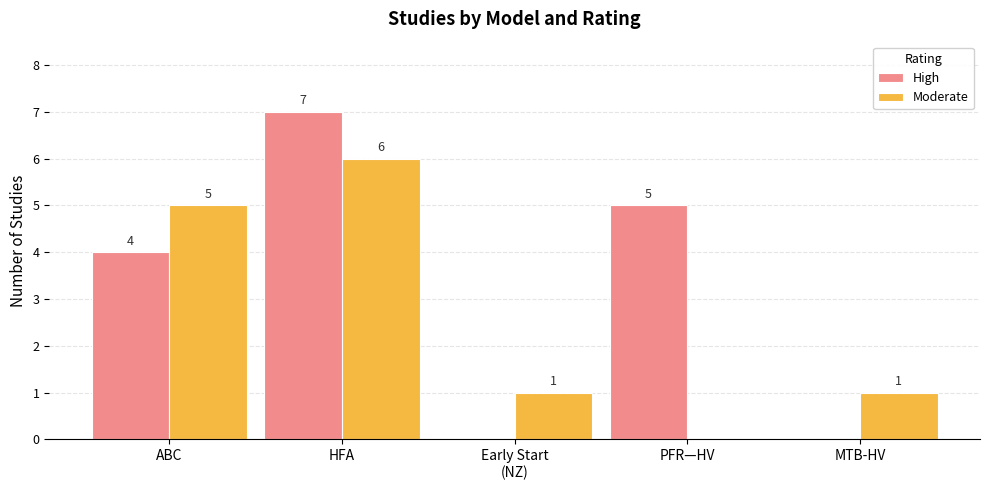

Which series has the largest total across all categories?

High